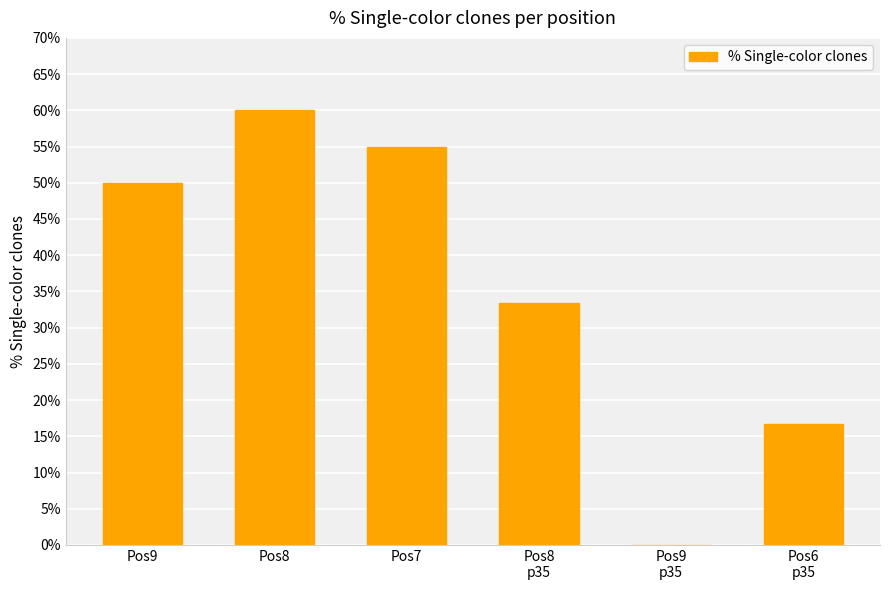

How many categories are shown in the chart?

6